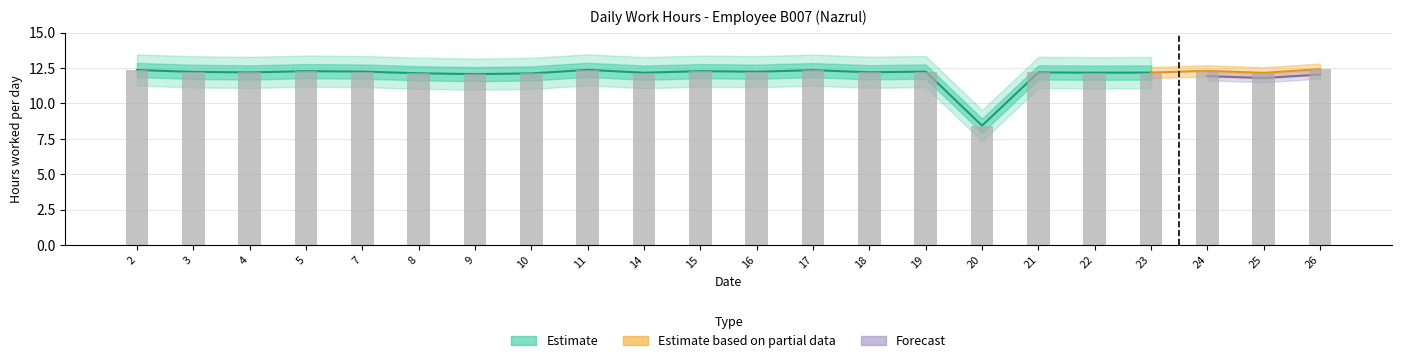

Which has a higher value, 14 or 11?

11